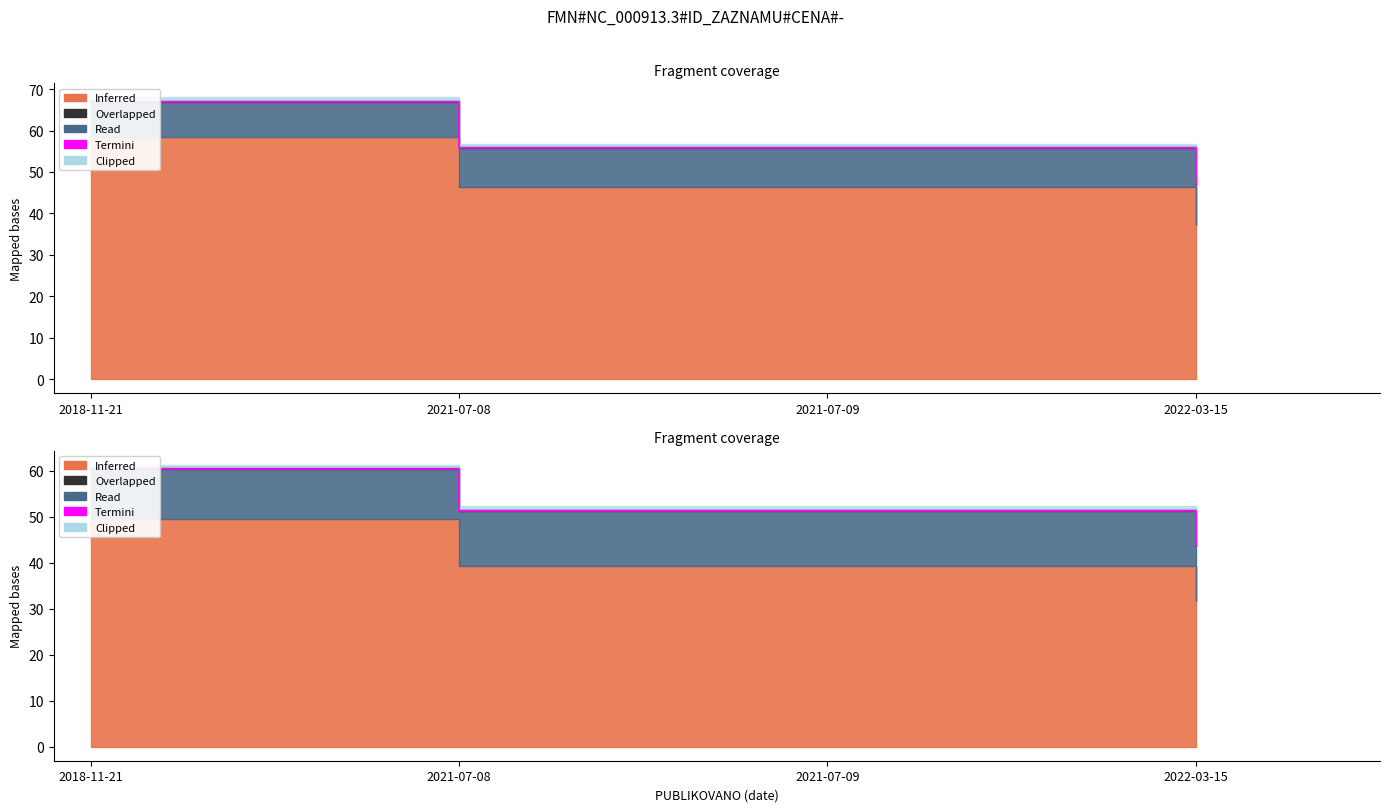

What is the label of the 1st point from the left?

2018-11-21